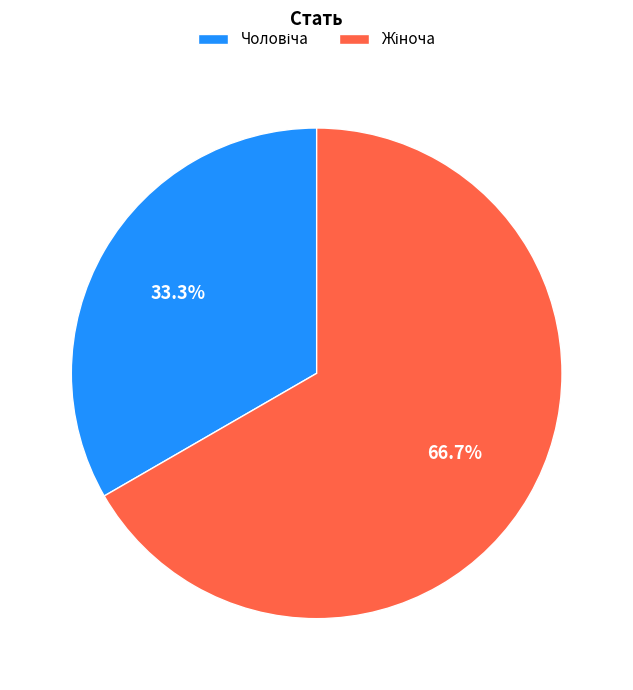

How many segments does this pie chart have?

2